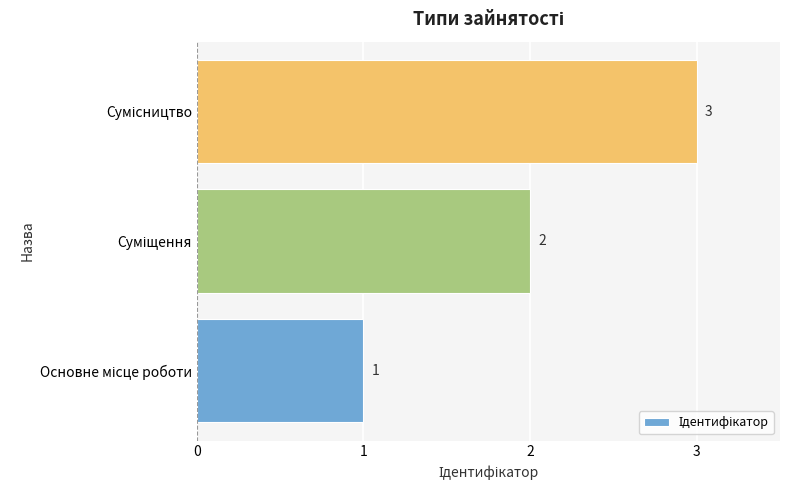

What is the difference between the maximum and minimum values?

2